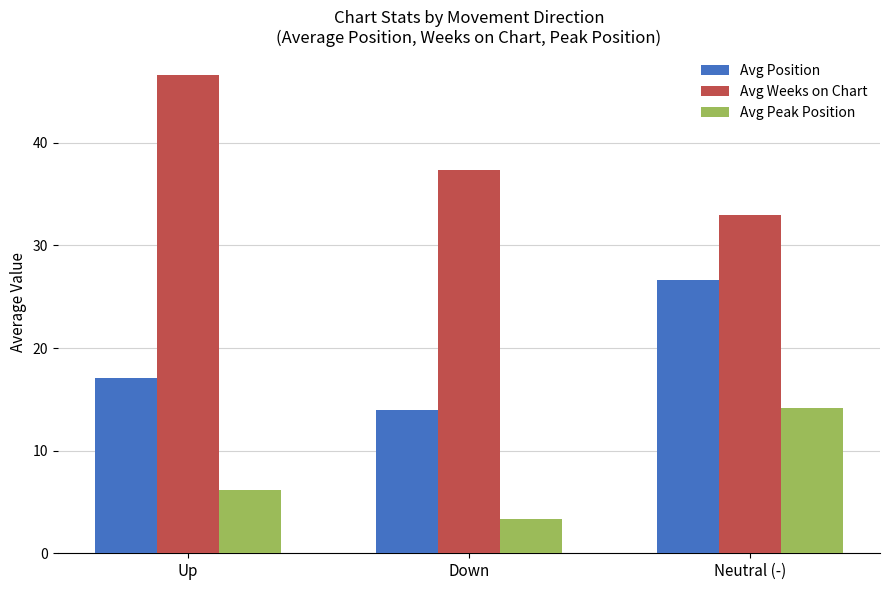

At how many categories does at least one series exceed 26?

3